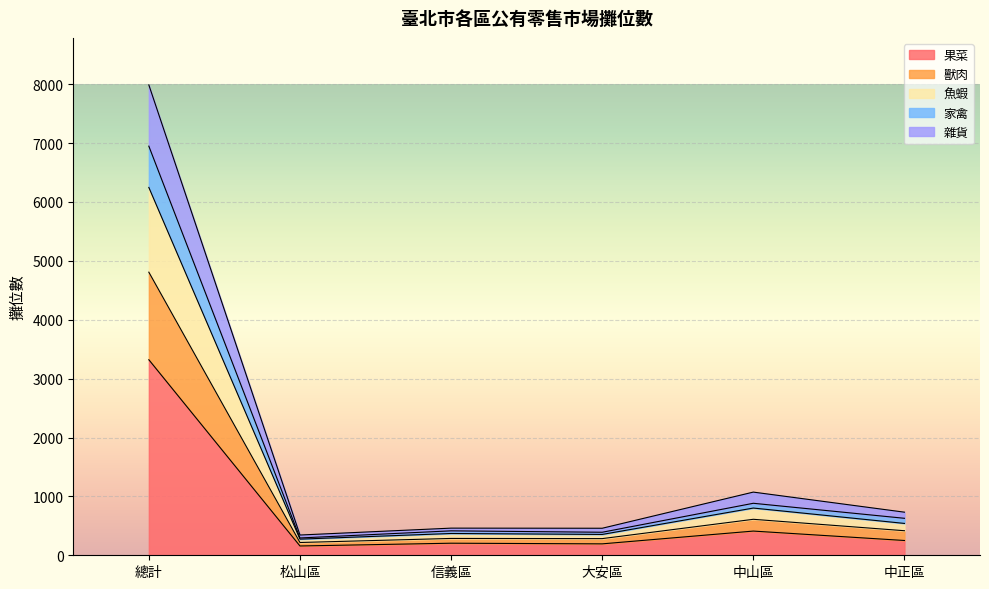

At which category does 雜貨 reach its first local peak?

信義區